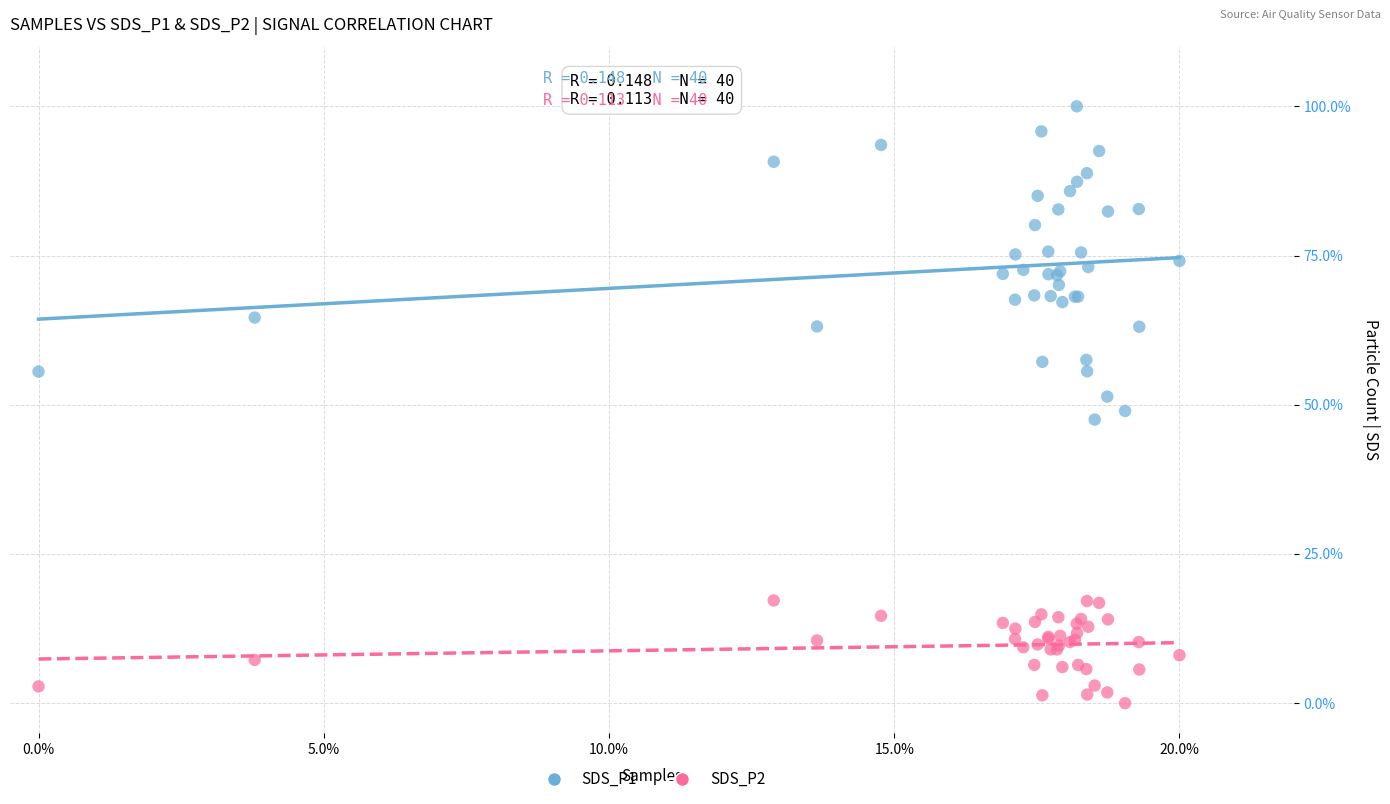

Which series reaches the maximum Y coordinate?

SDS_P1